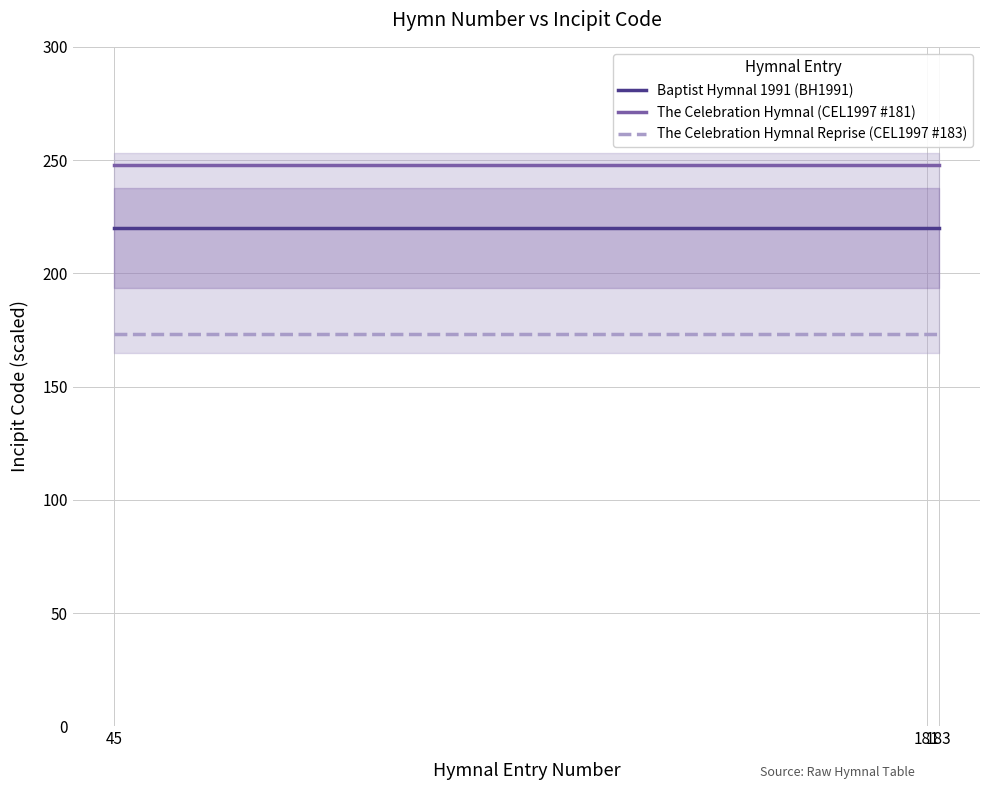

Rank the series by their average value, from highest to lowest.

The Celebration Hymnal (CEL1997 #181), Baptist Hymnal 1991 (BH1991), The Celebration Hymnal Reprise (CEL1997 #183)